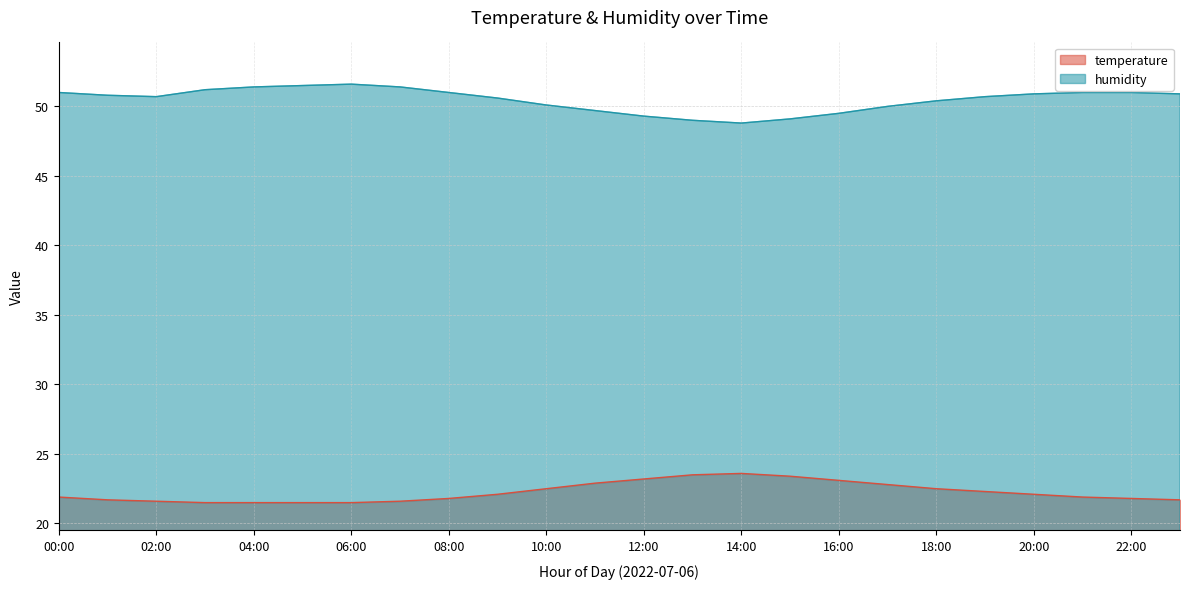

True or false: humidity and temperature intersect in this chart.

False